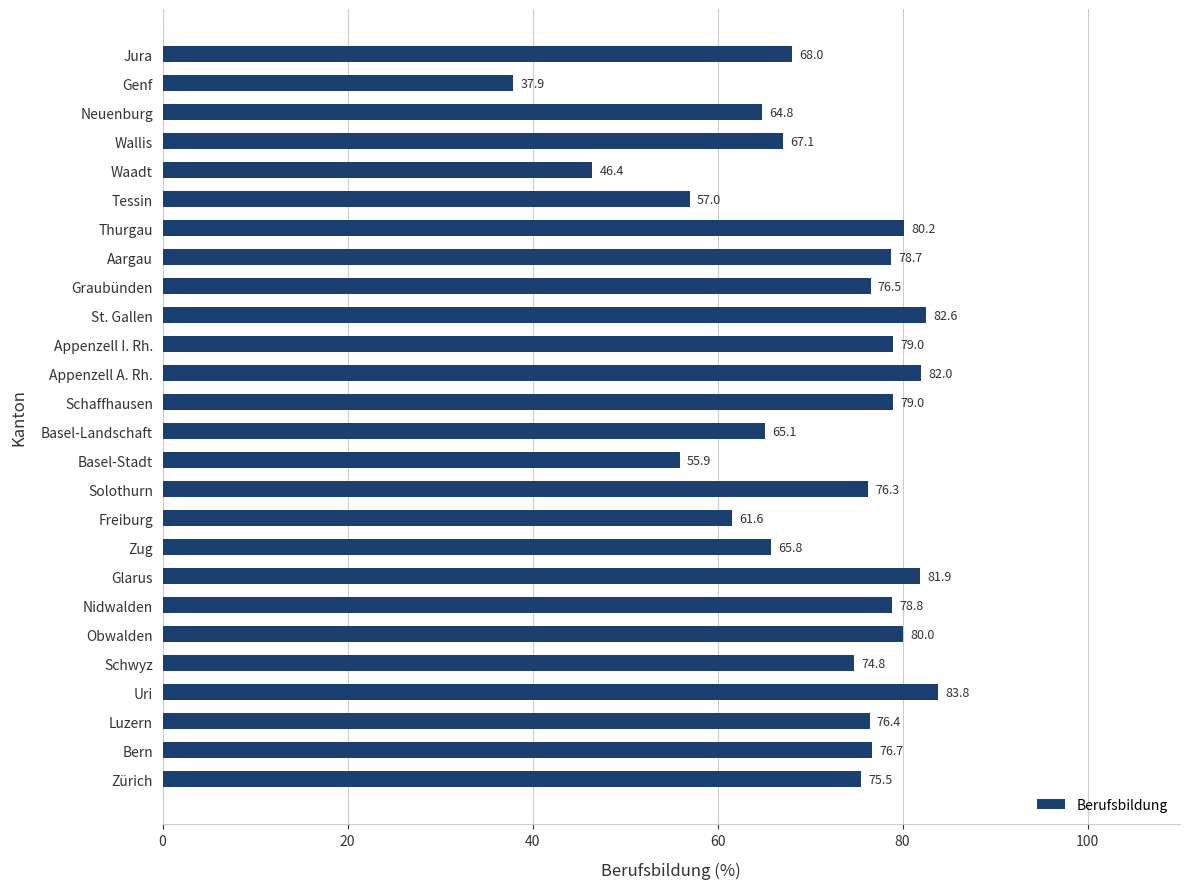

What is the approximate value at Aargau?

78.7